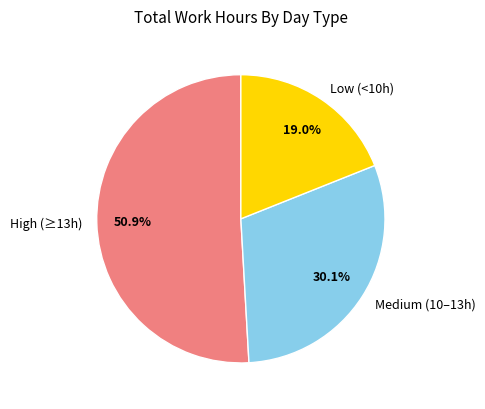

Is there any slice that represents more than half of the pie?

Yes